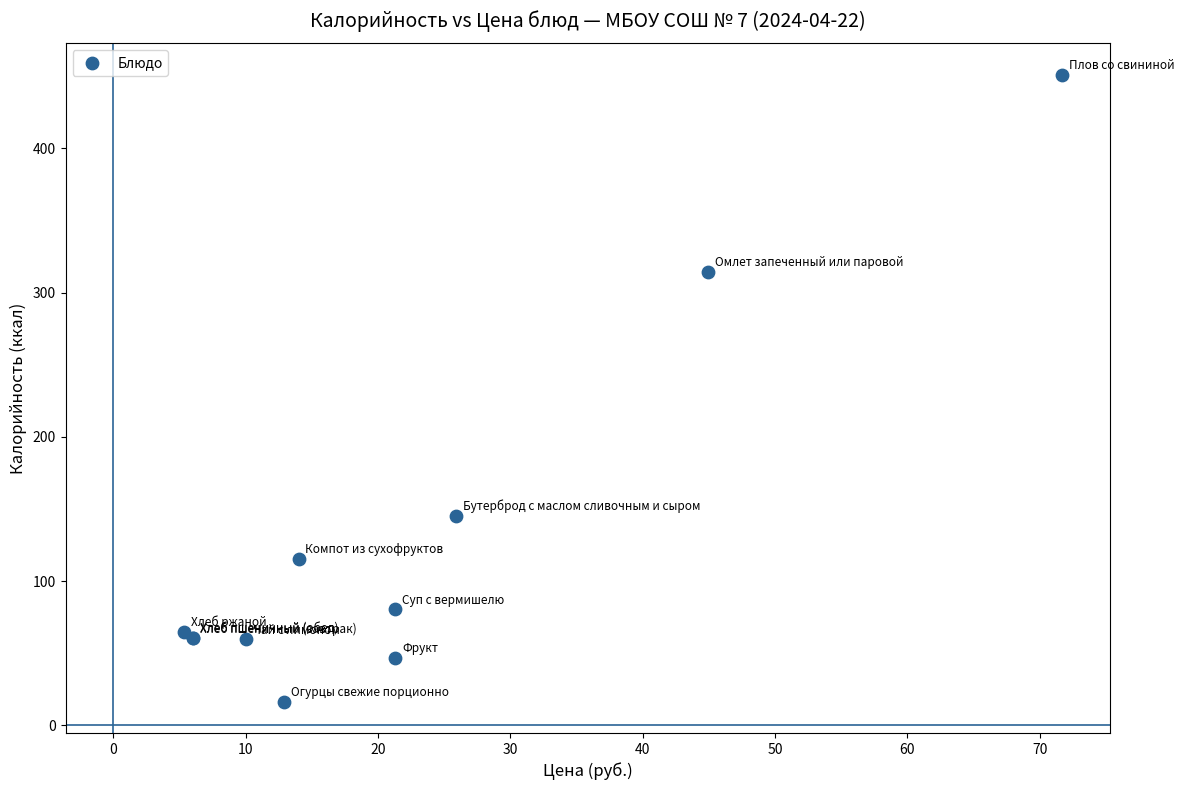

What Y value in the scatter plot is closest to 233?

314.4